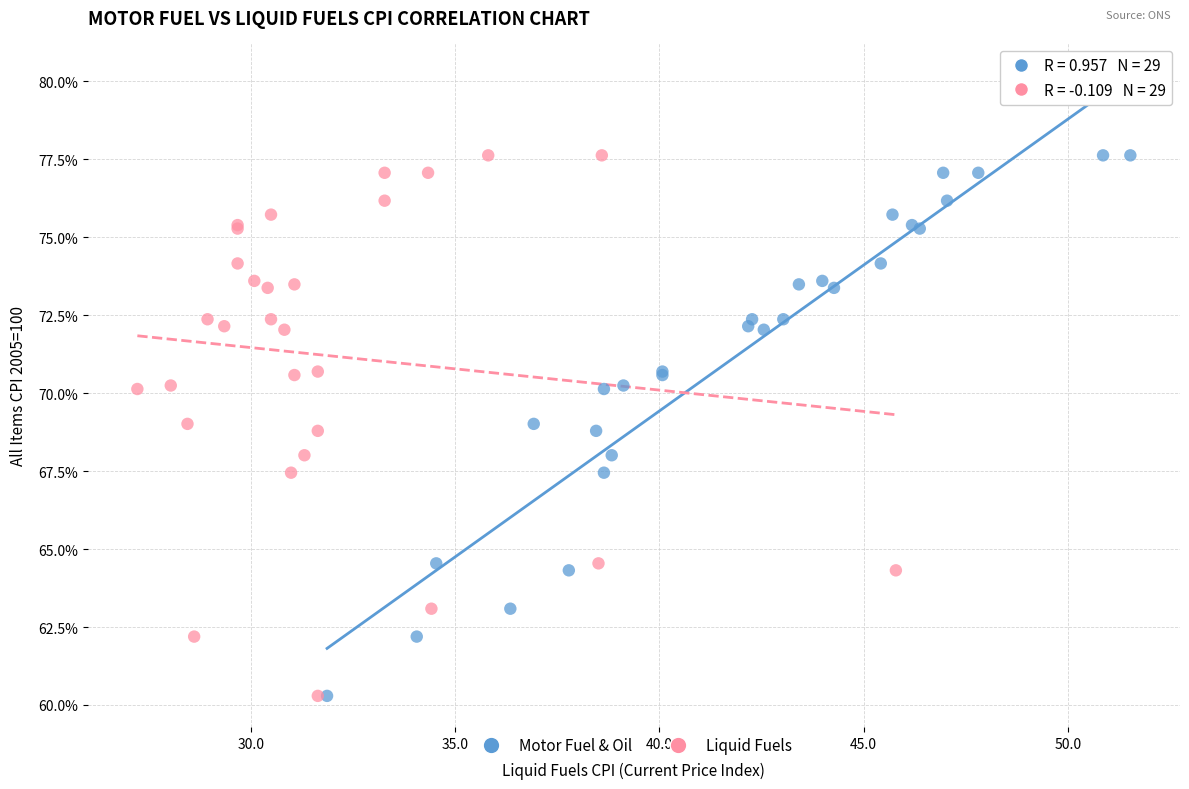

What are all the series names shown in the legend?

Motor Fuel & Oil, Liquid Fuels